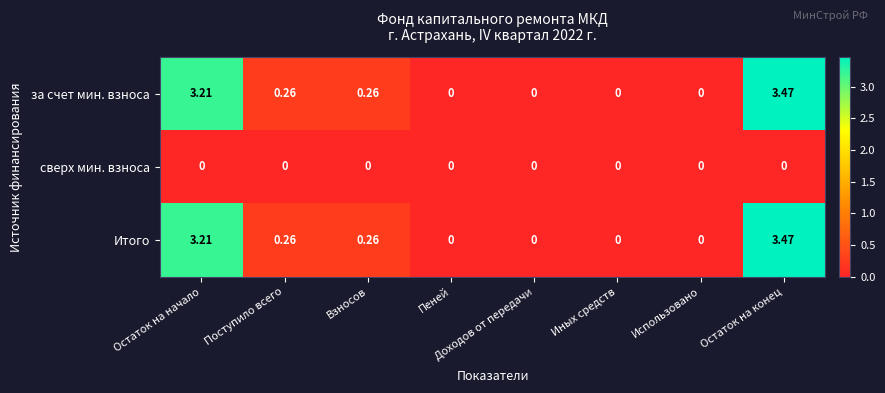

Which label corresponds to the largest value in the chart?

Остаток на конец